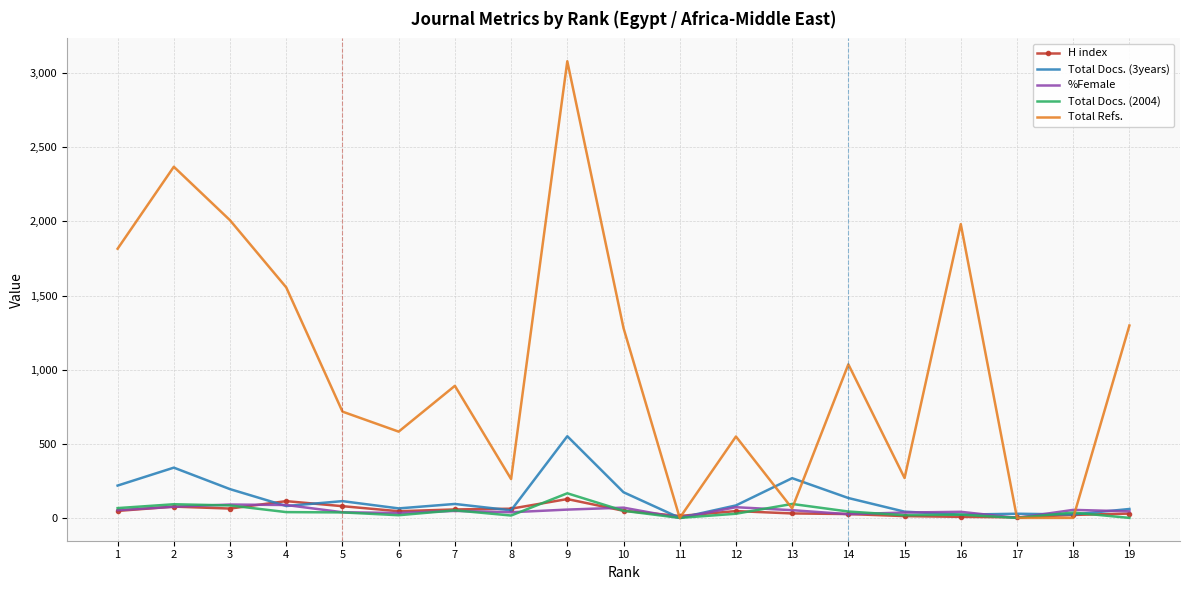

Which series has the largest range (max minus min)?

Total Refs.